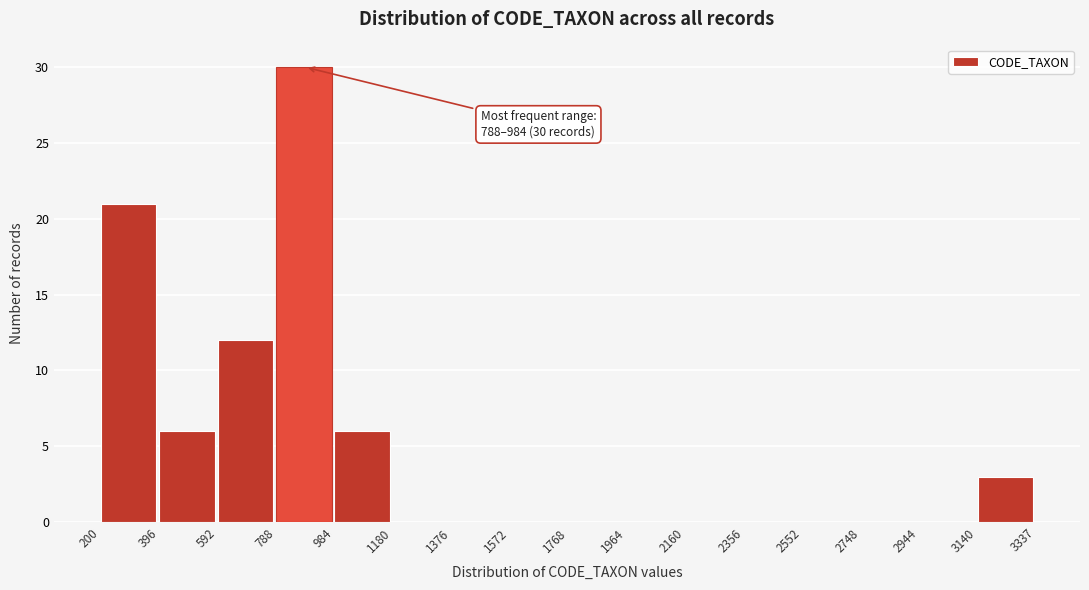

Over which range of the x-axis is the bar tallest?

788 to 984